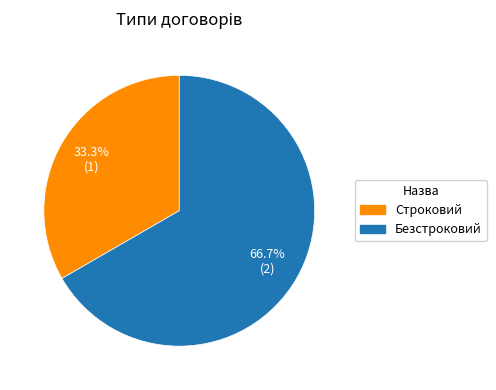

Is it true that Безстроковий is 67% of the pie?

True